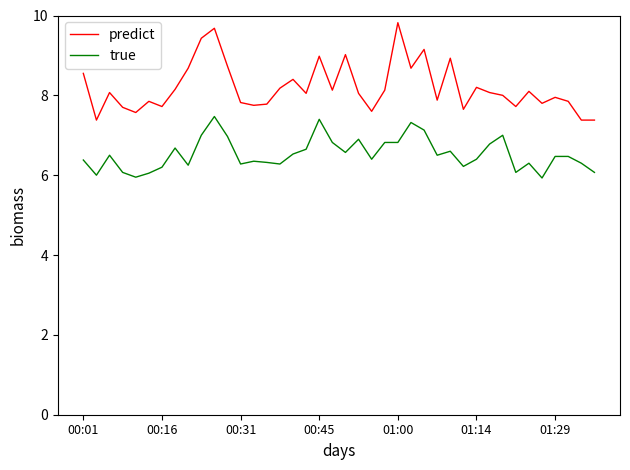

True or false: predict and true intersect in this chart.

False